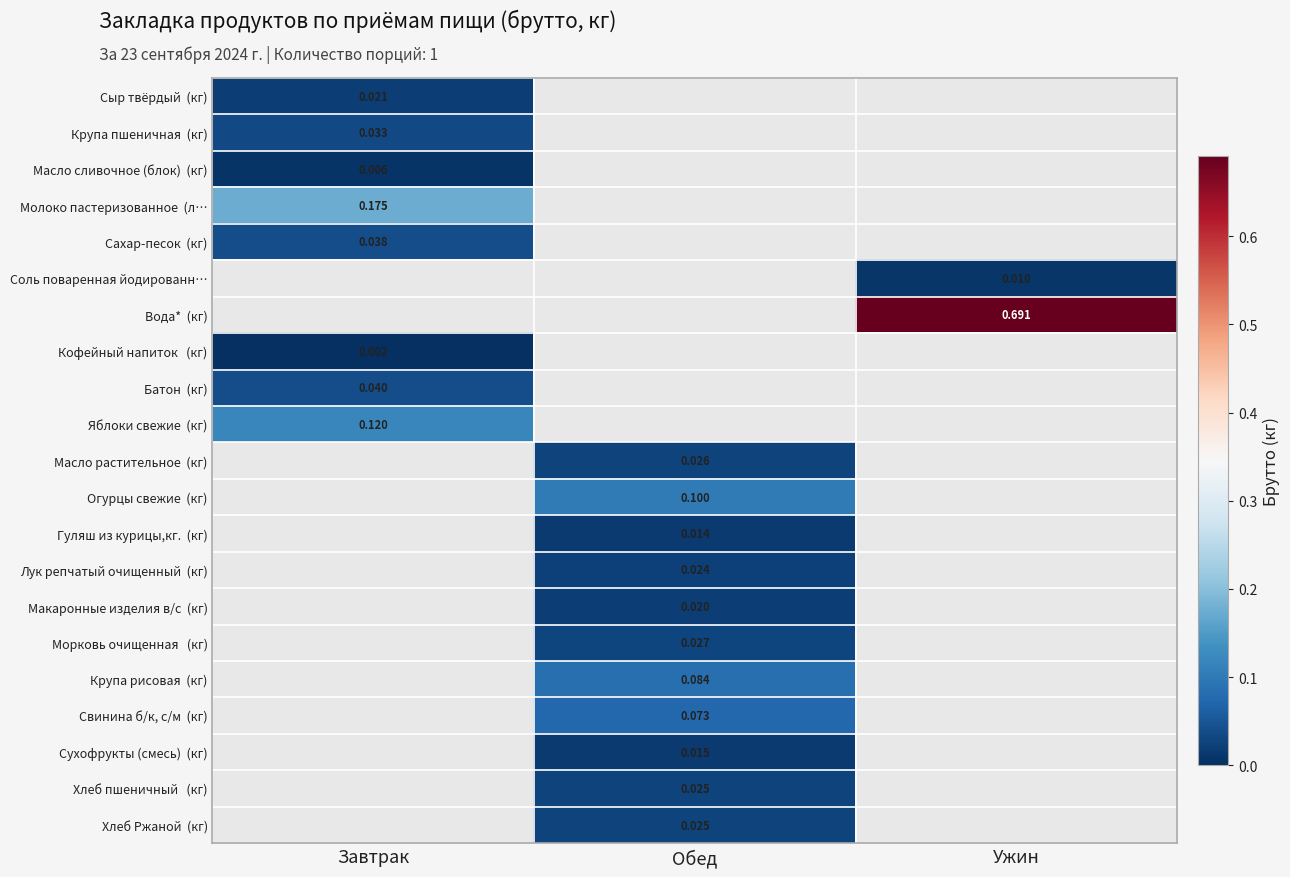

At how many categories does at least one series exceed 0?

3